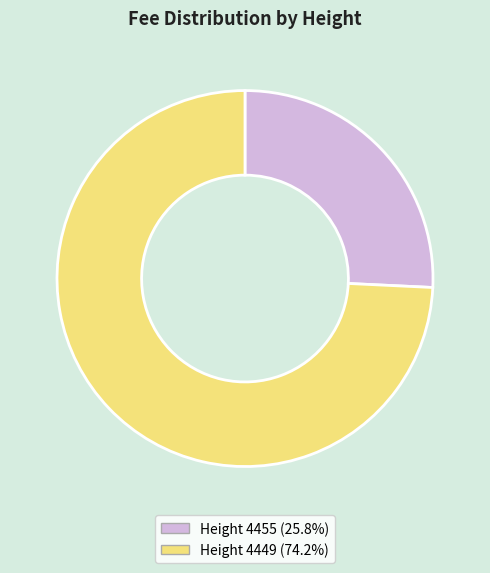

Count the number of slices in the pie.

2